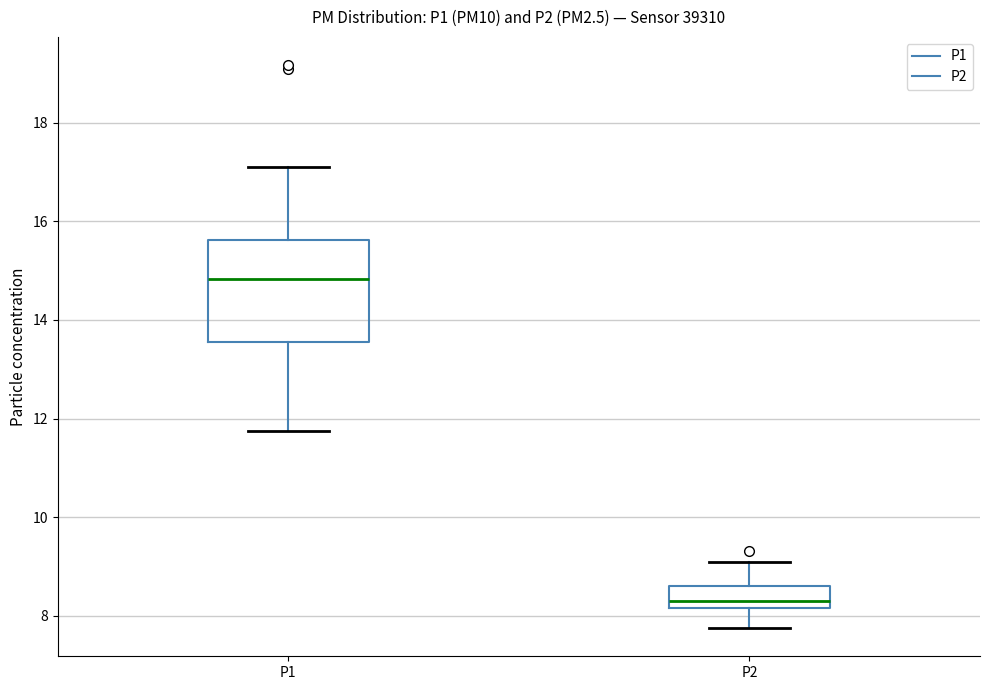

Reading left to right, transcribe this box plot: for each box, give where its median line is, the range the box spans, and where its two whiskers end, as read against the y-axis. The values are not printed on the chart, so give them approximately, as read against the axis.

P1: median 14.8, box 13.6 to 15.6, whiskers 11.8 to 17.2
P2: median 8.4, box 8.2 to 8.6, whiskers 7.8 to 9.2